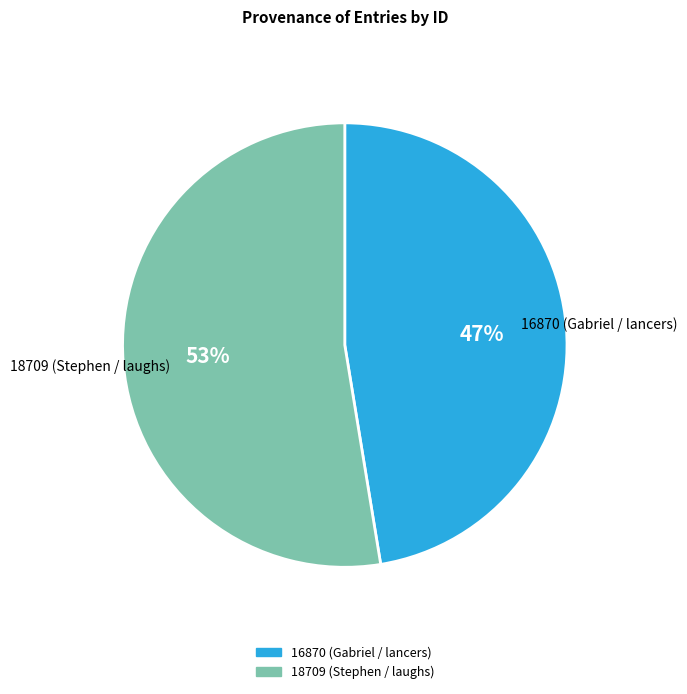

Does 16870 (Gabriel / lancers) represent more than half of the total?

No